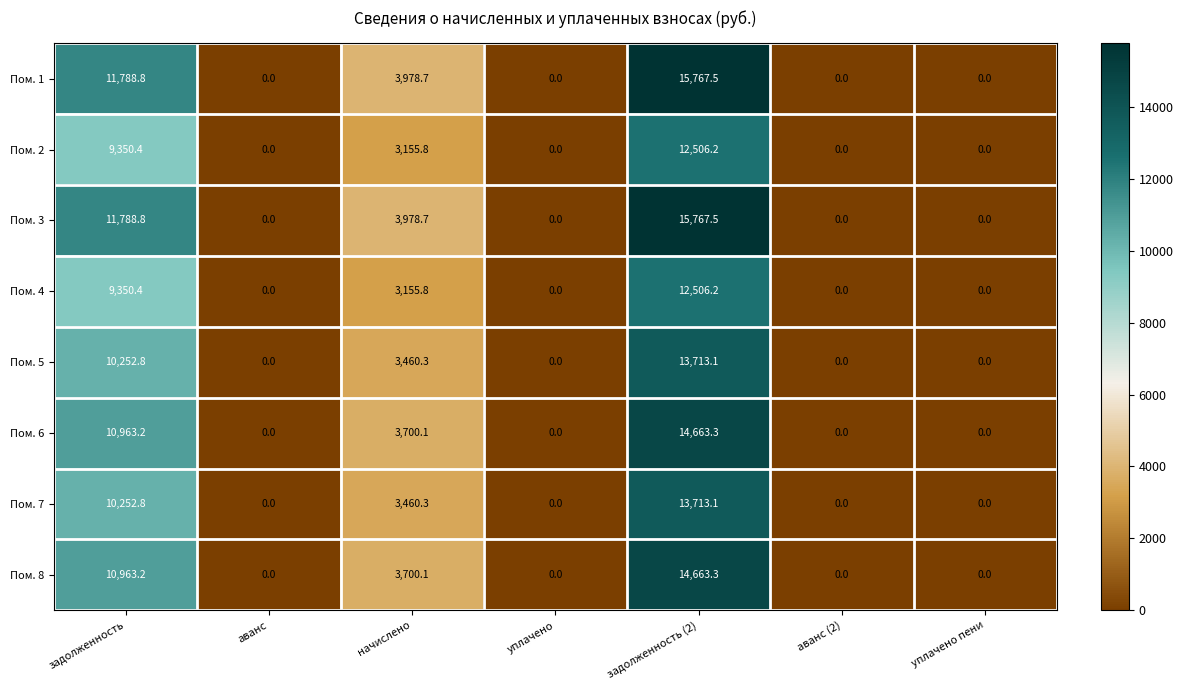

What is the difference between the highest and lowest values at задолженность (2)?

3261.3